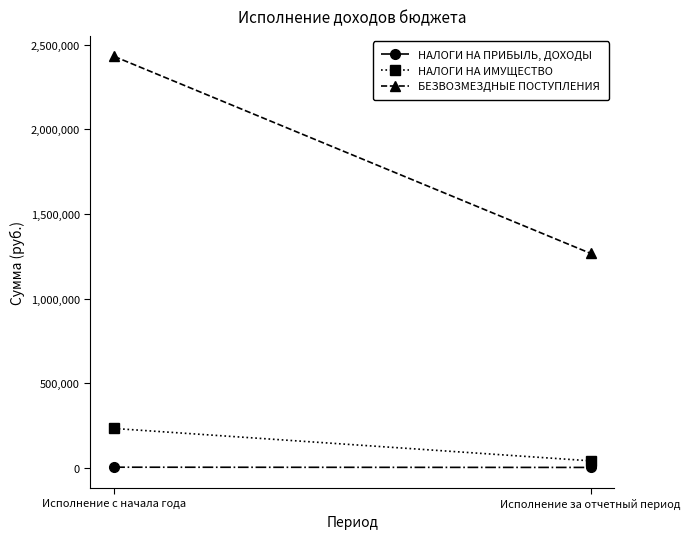

Which series has the largest range (max minus min)?

БЕЗВОЗМЕЗДНЫЕ ПОСТУПЛЕНИЯ